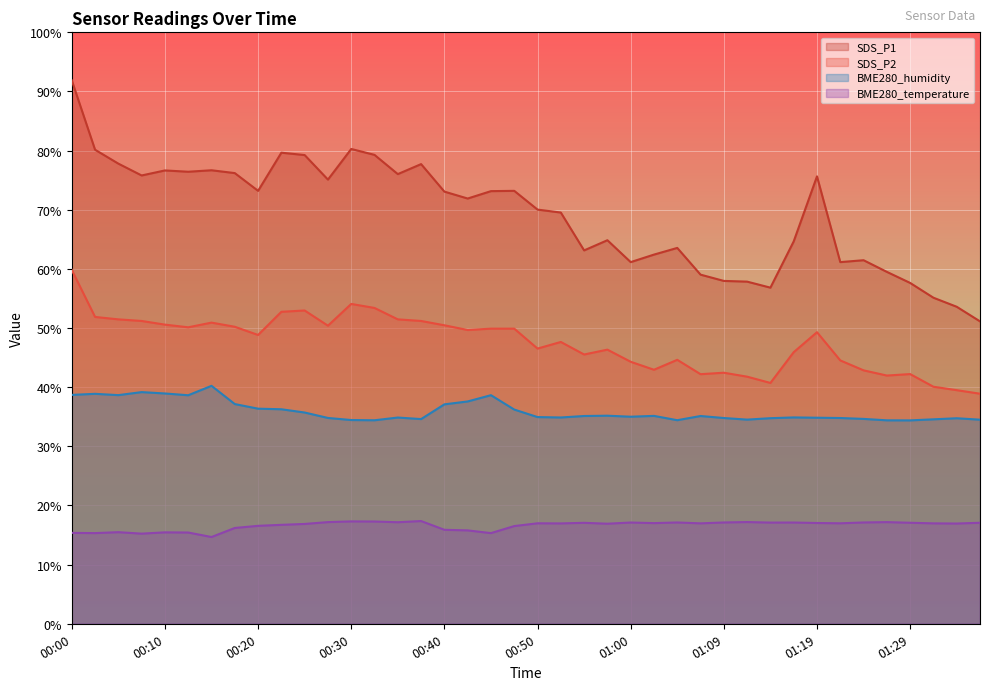

What is the label of the 10th point from the left?

00:23